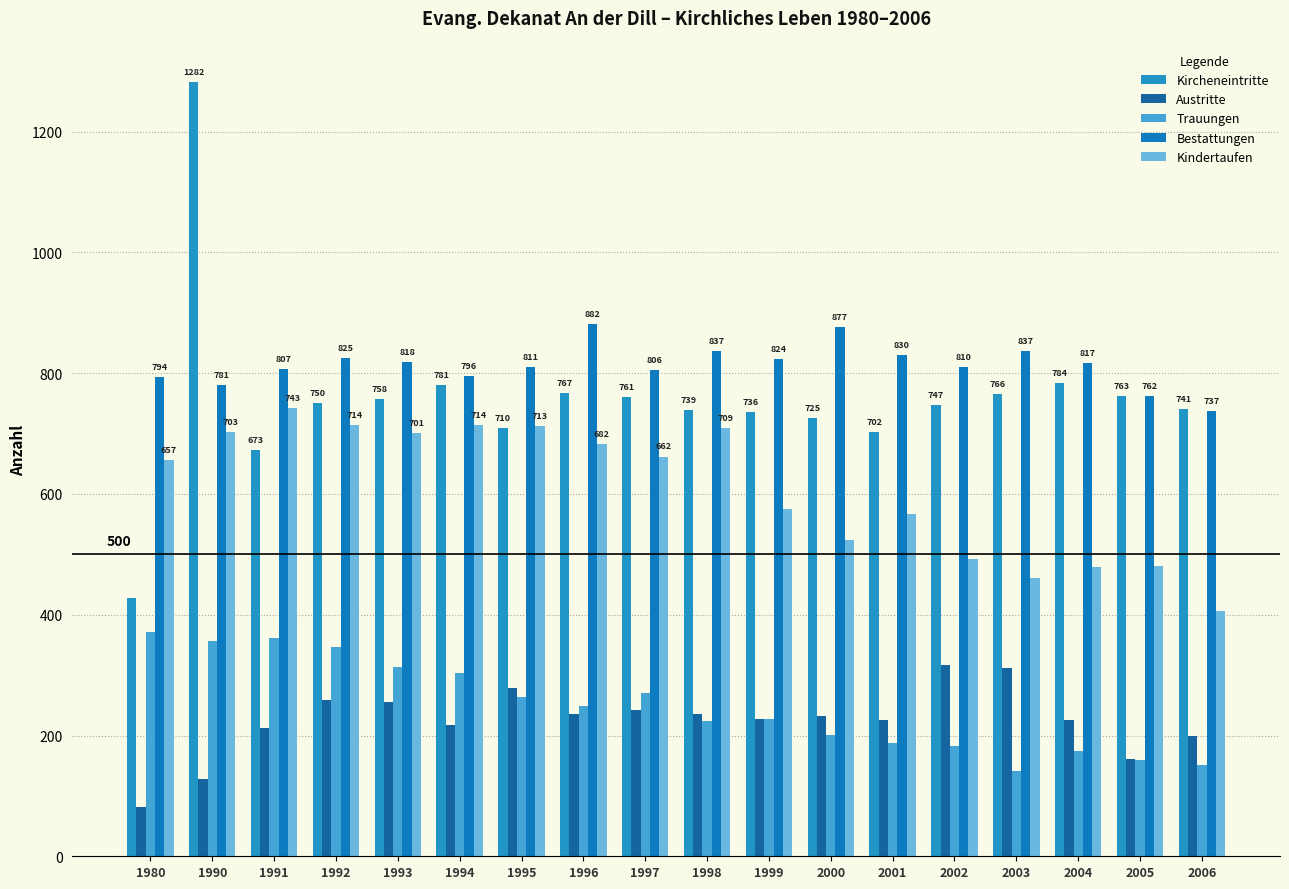

Reading left to right, extract all data points from this chart.

Kircheneintritte: 428	1282	673	750	758	781	710	767	761	739	736	725	702	747	766	784	763	741
Austritte: 81	128	212	258	256	218	278	236	242	236	227	232	226	317	312	226	161	200
Trauungen: 372	356	361	346	313	303	263	249	271	224	227	201	187	183	142	175	159	151
Bestattungen: 794	781	807	825	818	796	811	882	806	837	824	877	830	810	837	817	762	737
Kindertaufen: 657	703	743	714	701	714	713	682	662	709	575	523	567	493	461	479	481	407